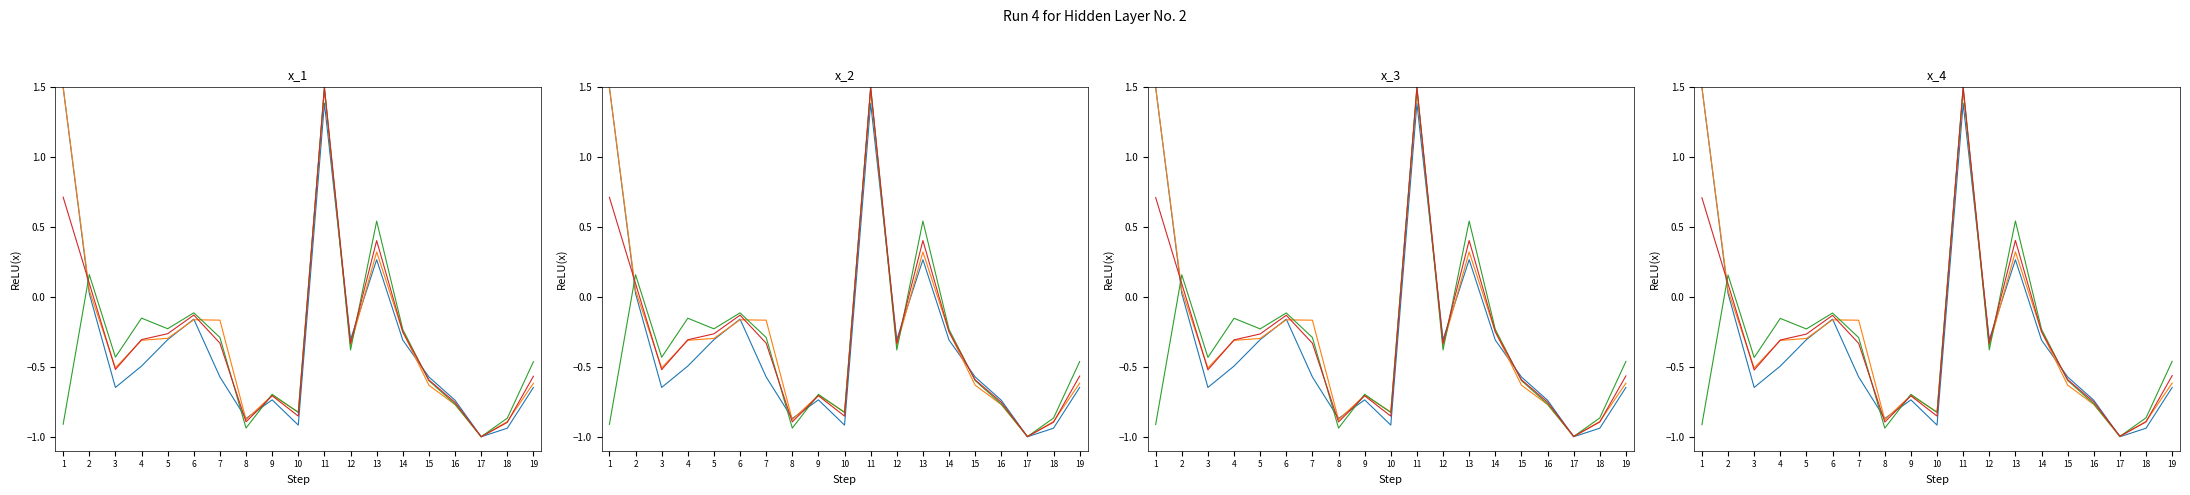

What is the total value across all series at 13?

1.5